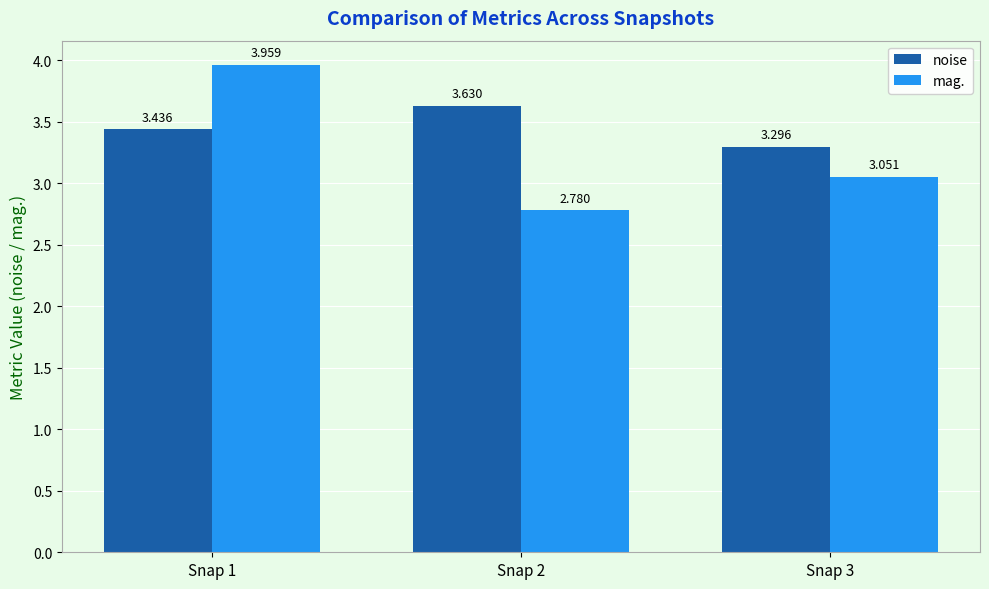

Count the number of data series in this chart.

2